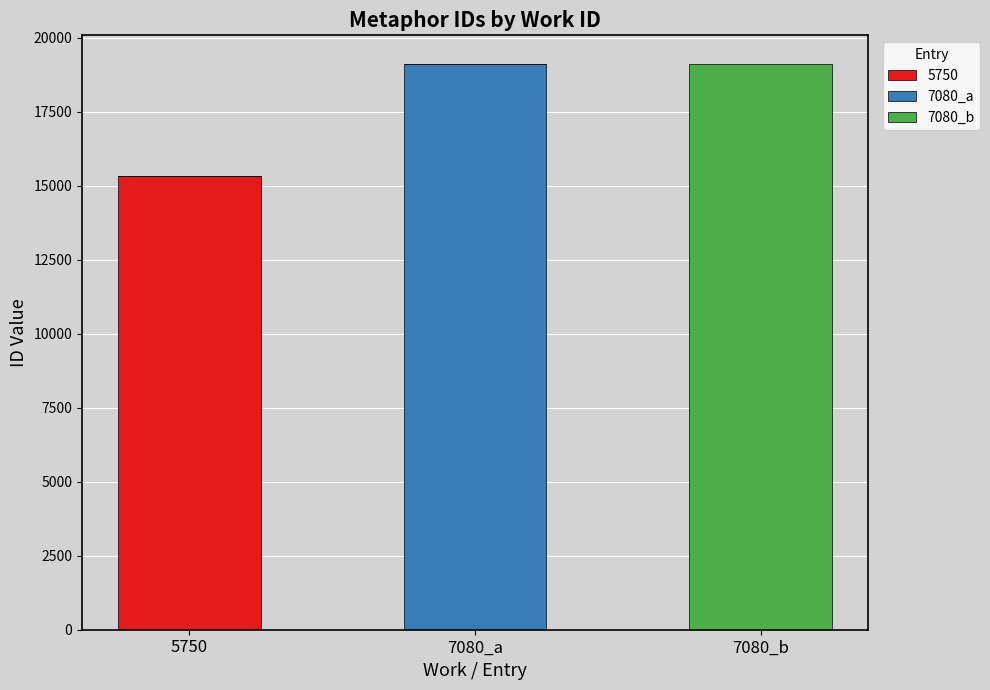

What is the total value across all series at 5750?

15329